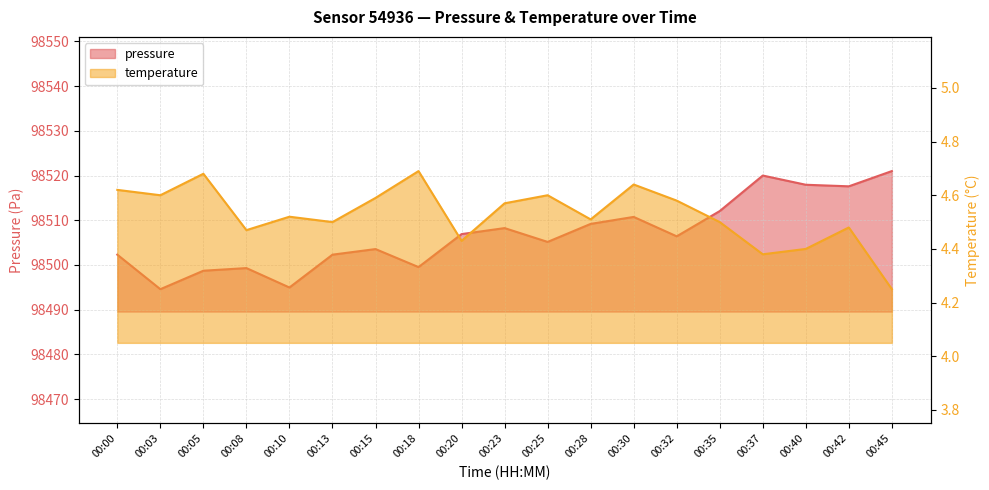

What is the smallest value displayed?

4.2